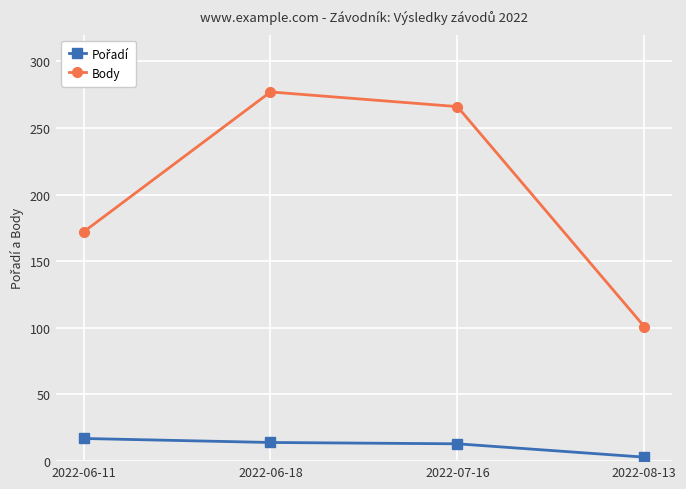

At which label is Body closest to 189?

2022-06-11